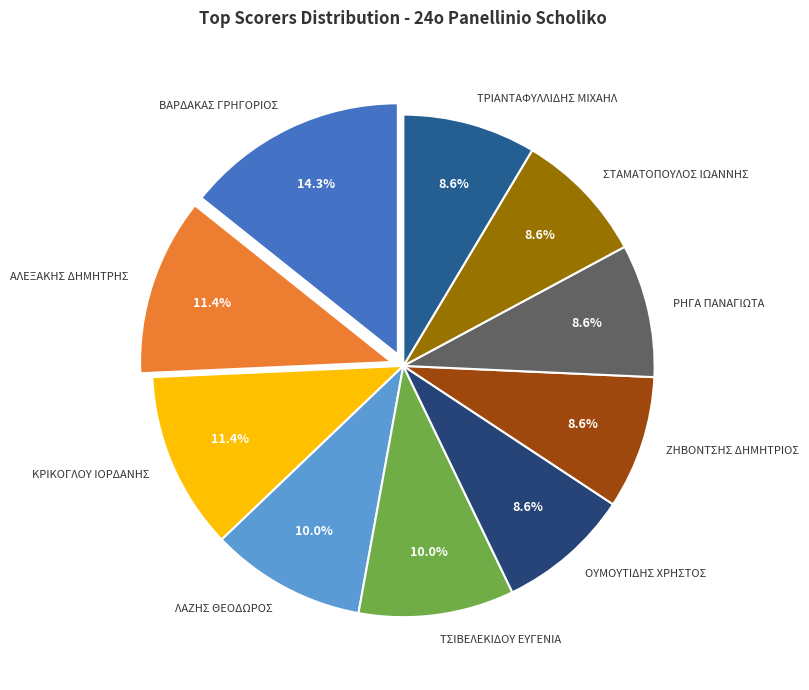

To the nearest percent, what is the average slice percentage?

10%